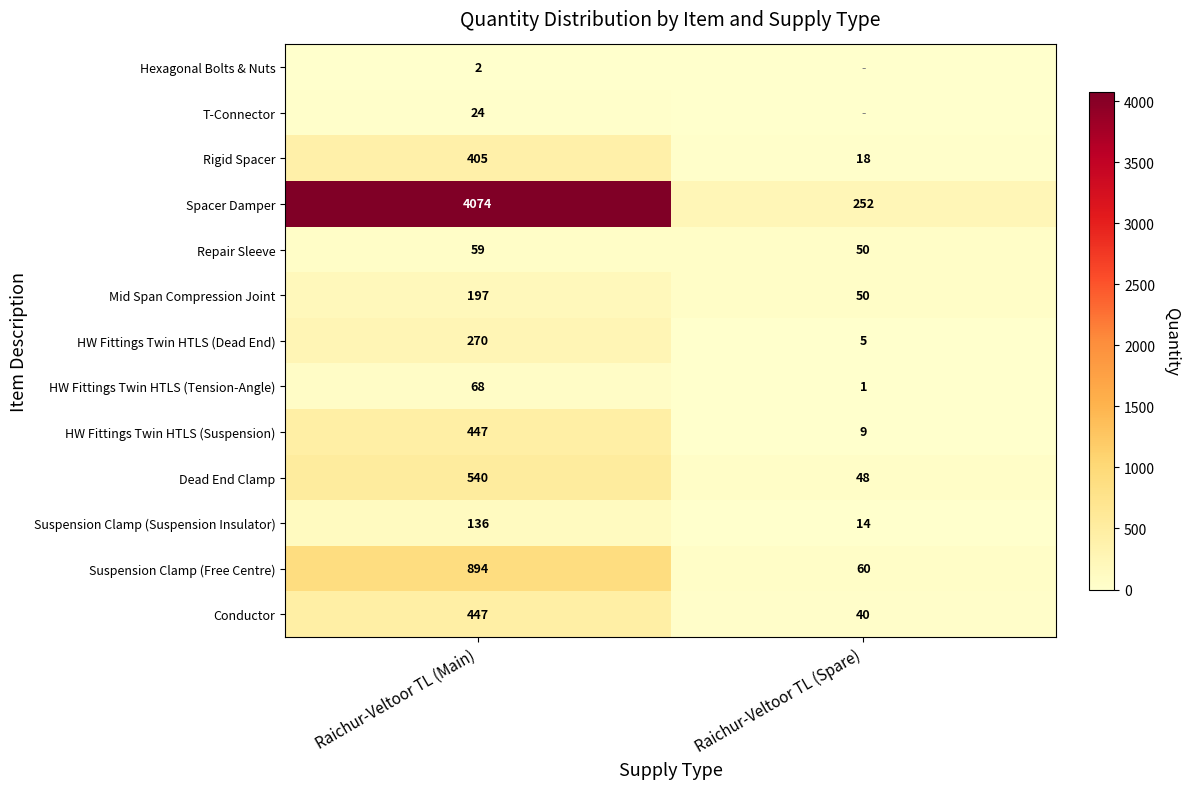

What is the difference between the highest and lowest values at Raichur-Veltoor TL (Main)?

4072